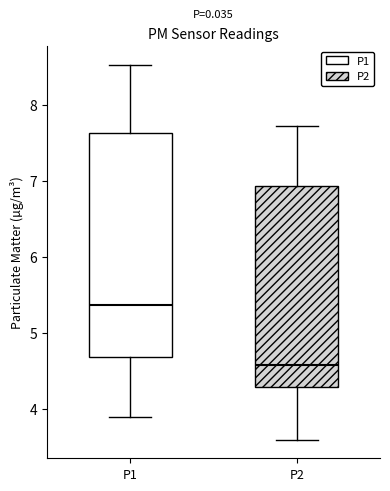

Reading left to right, read every box against the y-axis: the position of its median line, the range the box covers, and the ends of its whiskers. The values are not printed on the chart, so give them approximately, as read against the axis.

P1: median 5.4, box 4.7 to 7.6, whiskers 3.9 to 8.5
P2: median 4.6, box 4.3 to 6.9, whiskers 3.6 to 7.7